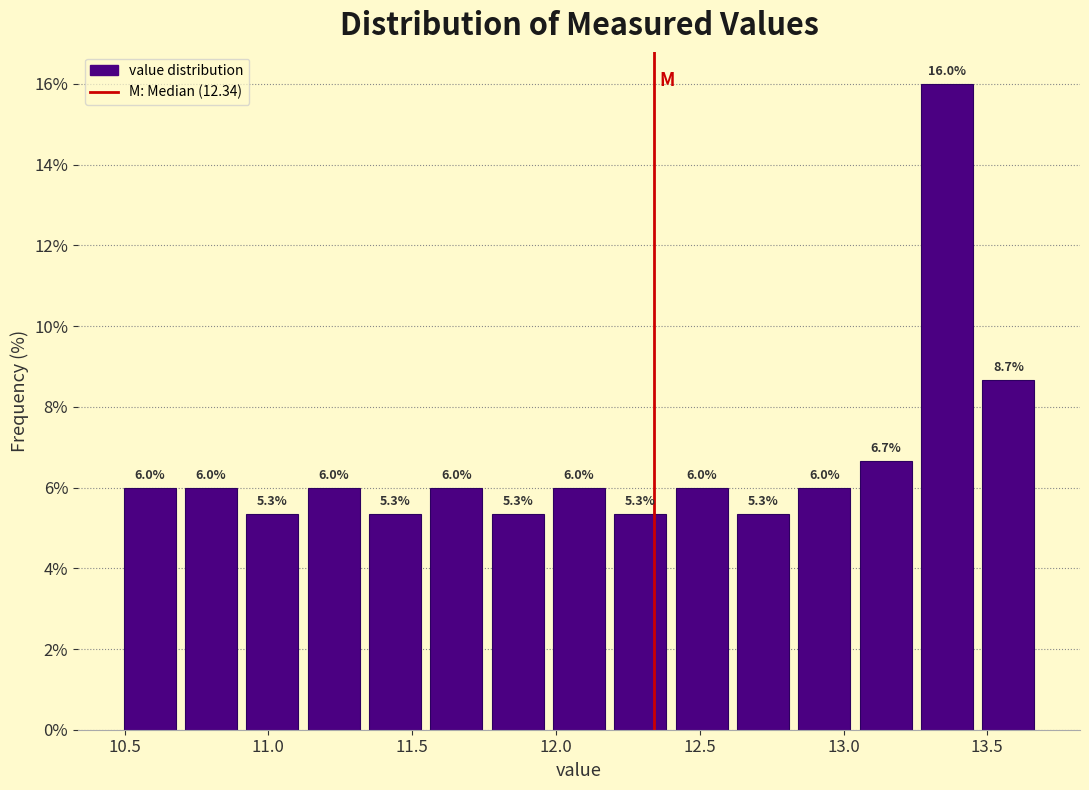

Reading left to right, transcribe this chart: for each bar, give the range it covers on the x-axis and its height. The bar edges are not printed on the chart, so give them approximately, as read against the axis.

10.50 to 10.70: 6.0
10.70 to 10.90: 6.0
10.90 to 11.10: 5.3
11.10 to 11.35: 6.0
11.35 to 11.55: 5.3
11.55 to 11.75: 6.0
11.75 to 11.95: 5.3
11.95 to 12.20: 6.0
12.20 to 12.40: 5.3
12.40 to 12.60: 6.0
12.60 to 12.85: 5.3
12.85 to 13.05: 6.0
13.05 to 13.25: 6.7
13.25 to 13.45: 16.0
13.45 to 13.70: 8.7